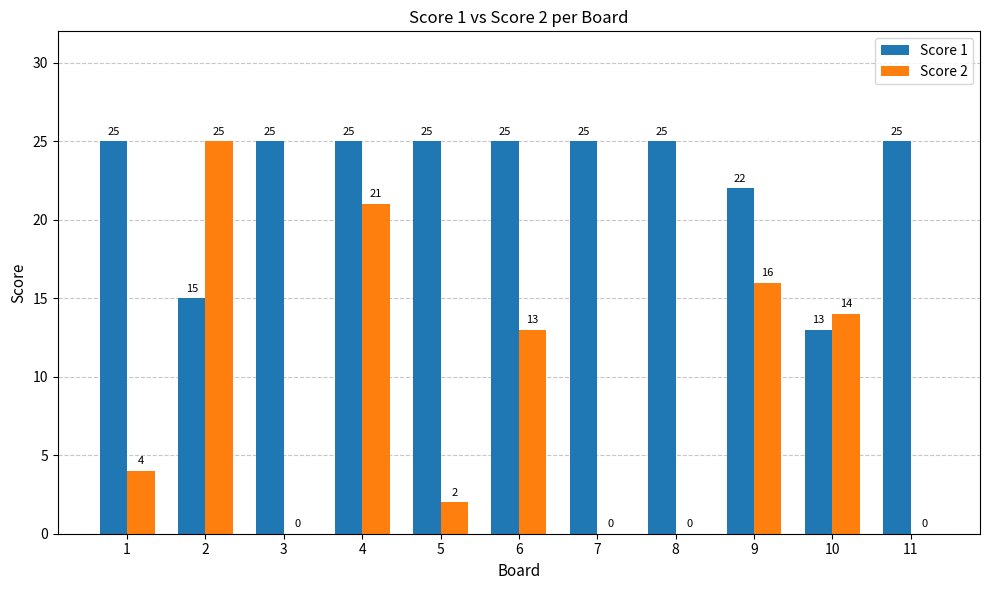

Reading left to right, list all the values displayed in this chart.

Score 1: 25	15	25	25	25	25	25	25	22	13	25
Score 2: 4	25	0	21	2	13	0	0	16	14	0